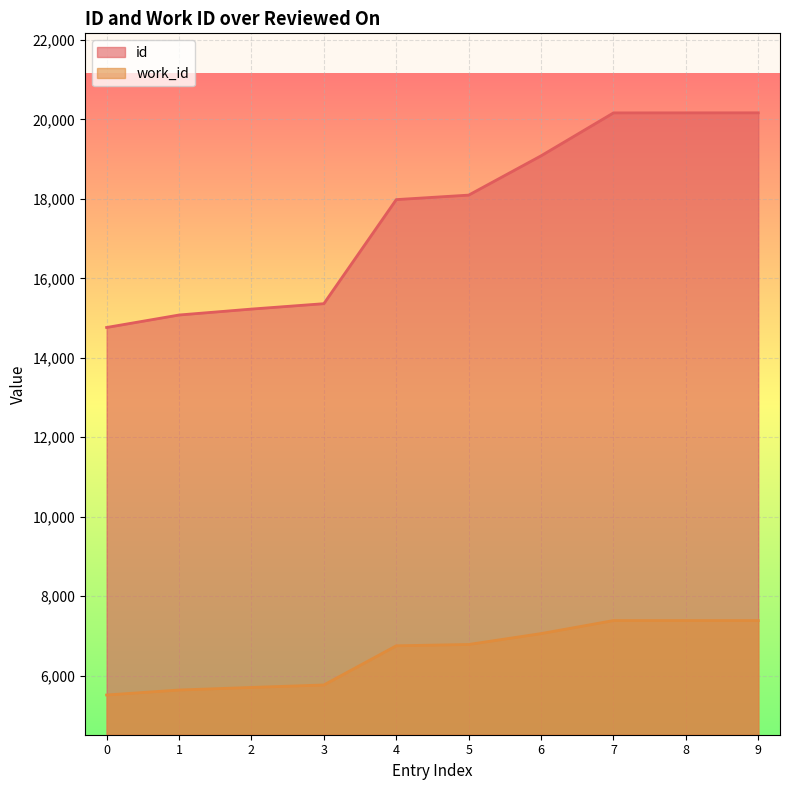

Does the chart display data point markers on the line(s)?

No